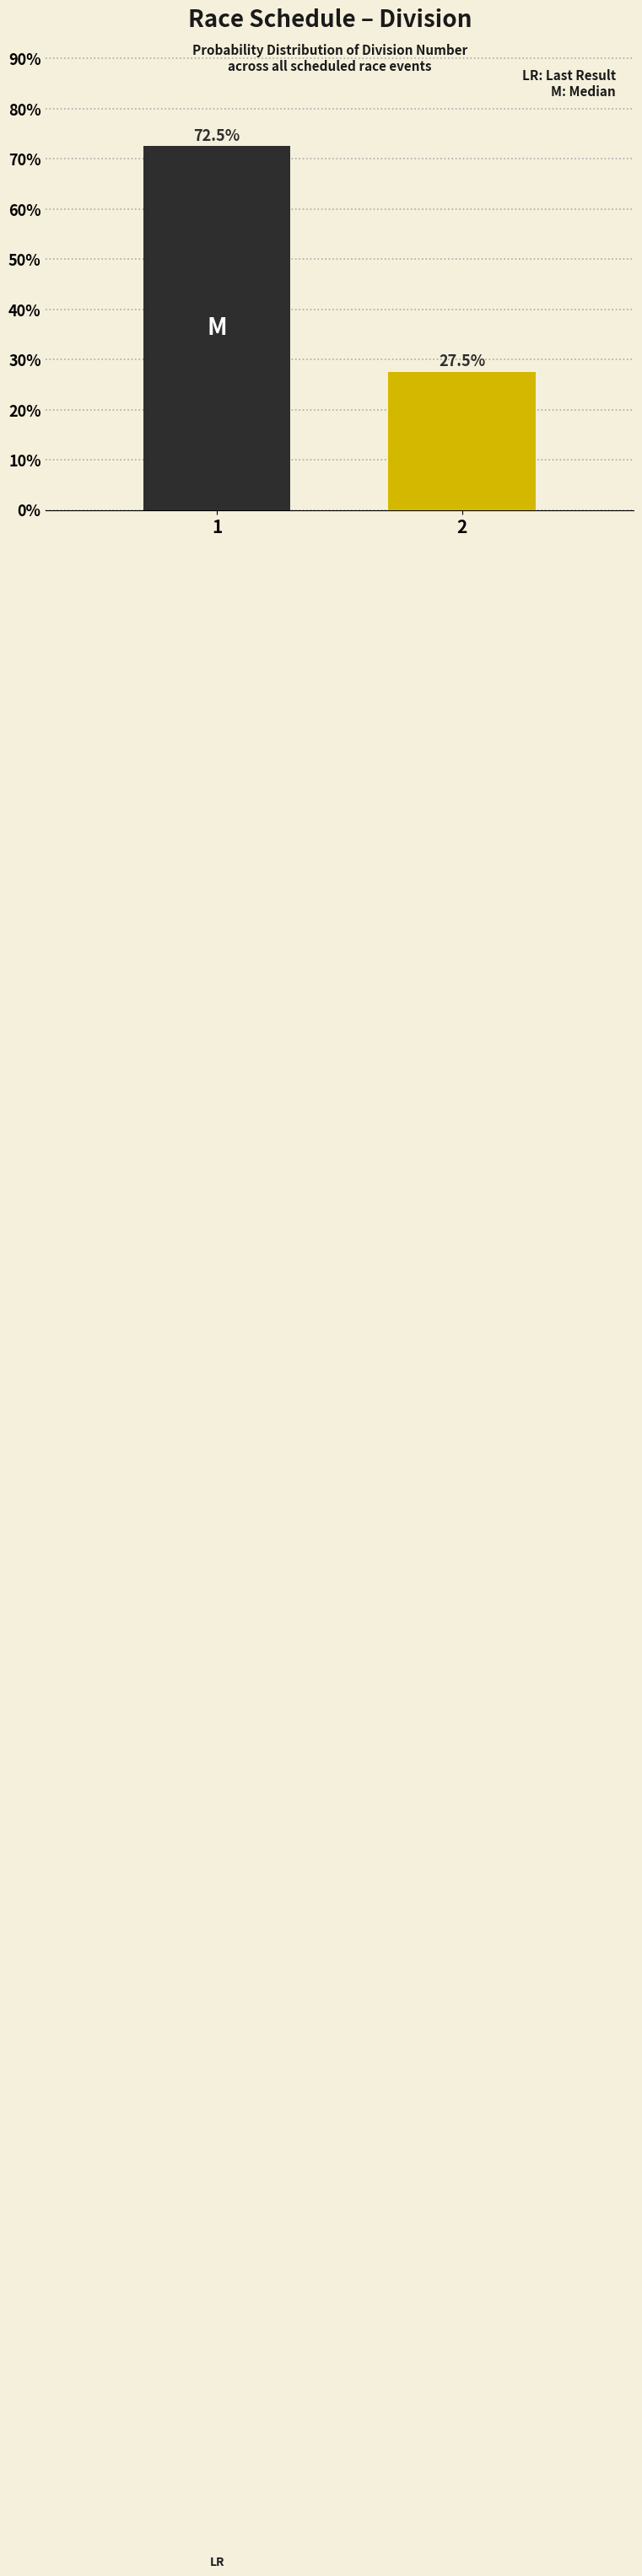

Reading right to left, extract all data points from this chart.

2=27.5	1=72.5